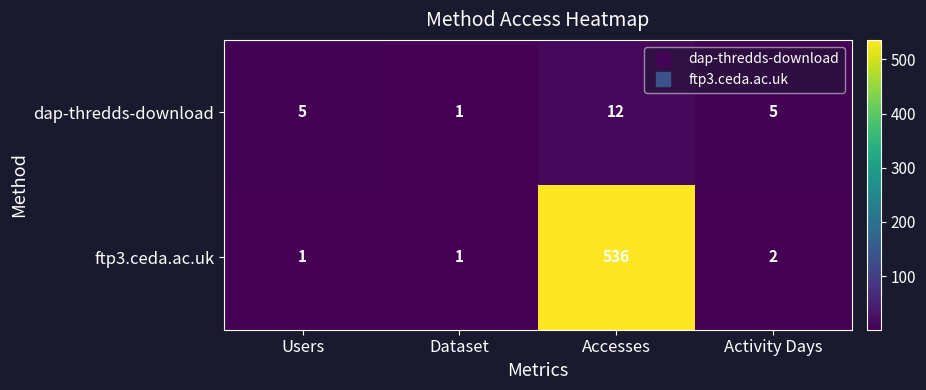

At which category does the chart reach its peak across all series?

Accesses